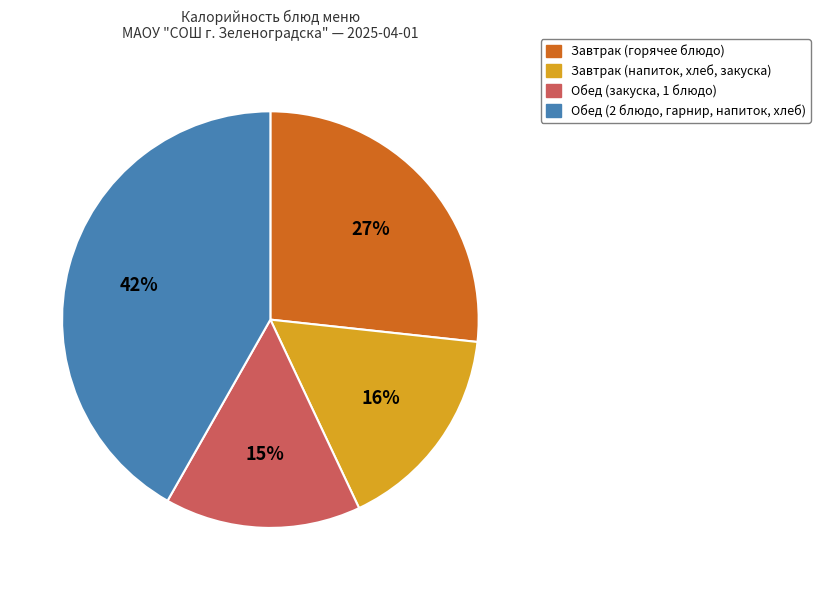

To the nearest percent, what portion does Завтрак (напиток, хлеб, закуска) represent?

16%